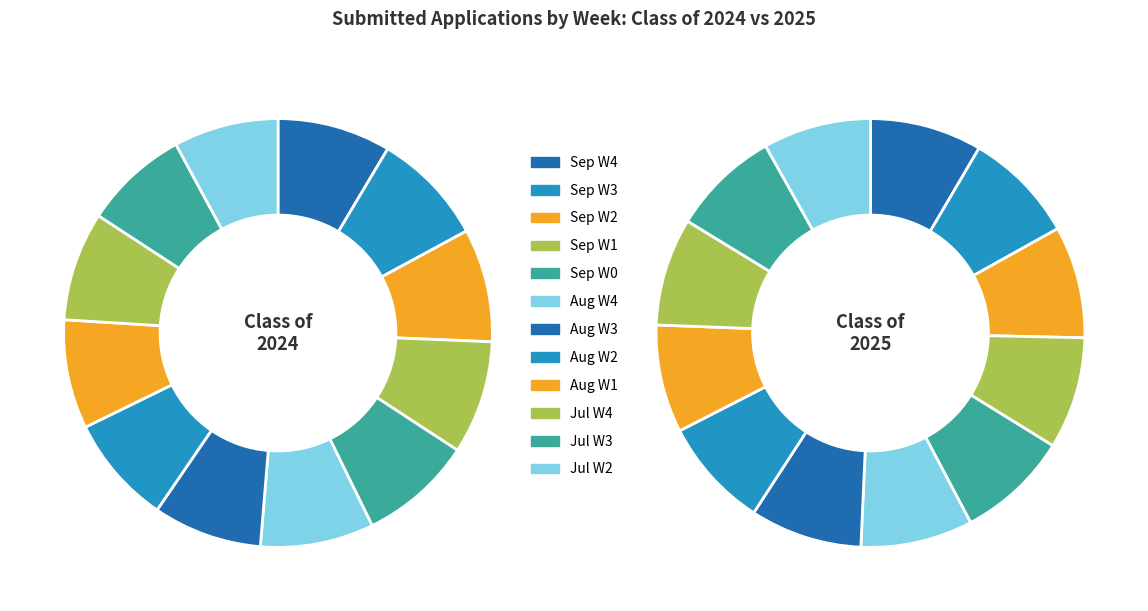

Is there a majority slice in this chart?

No